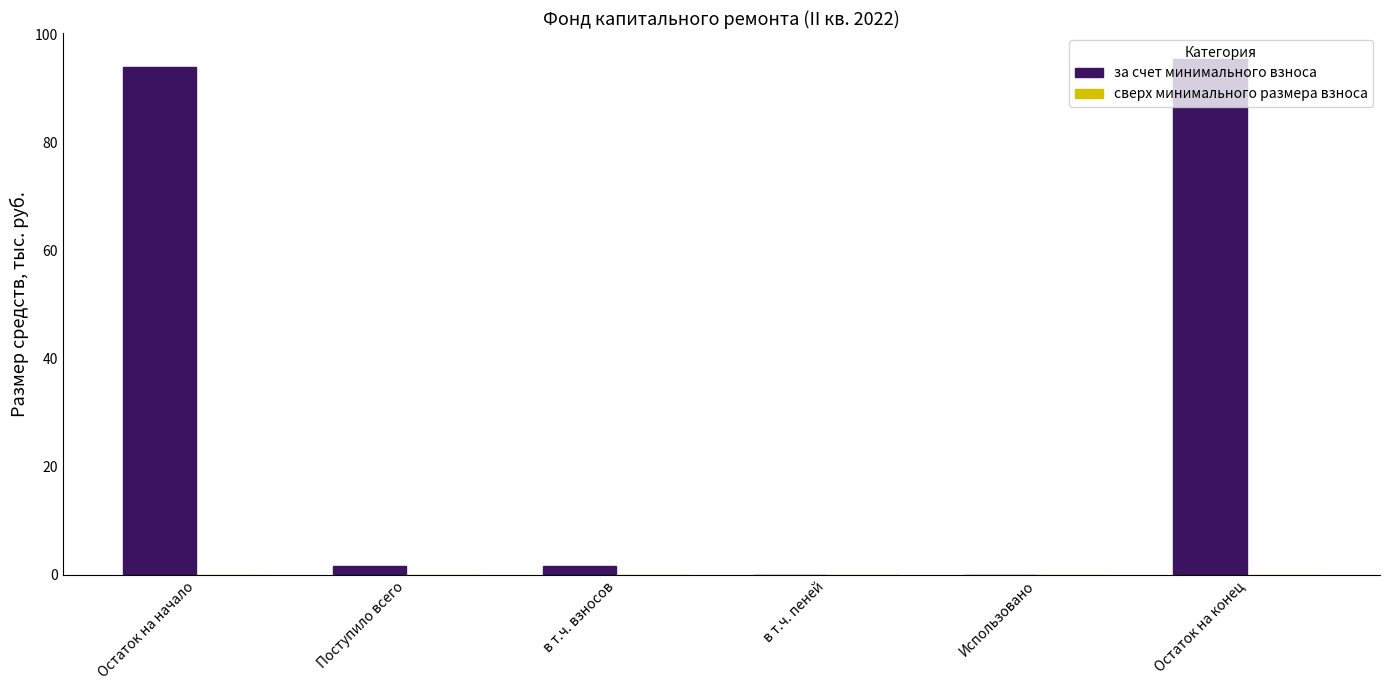

What is the maximum value shown in the chart?

95.5